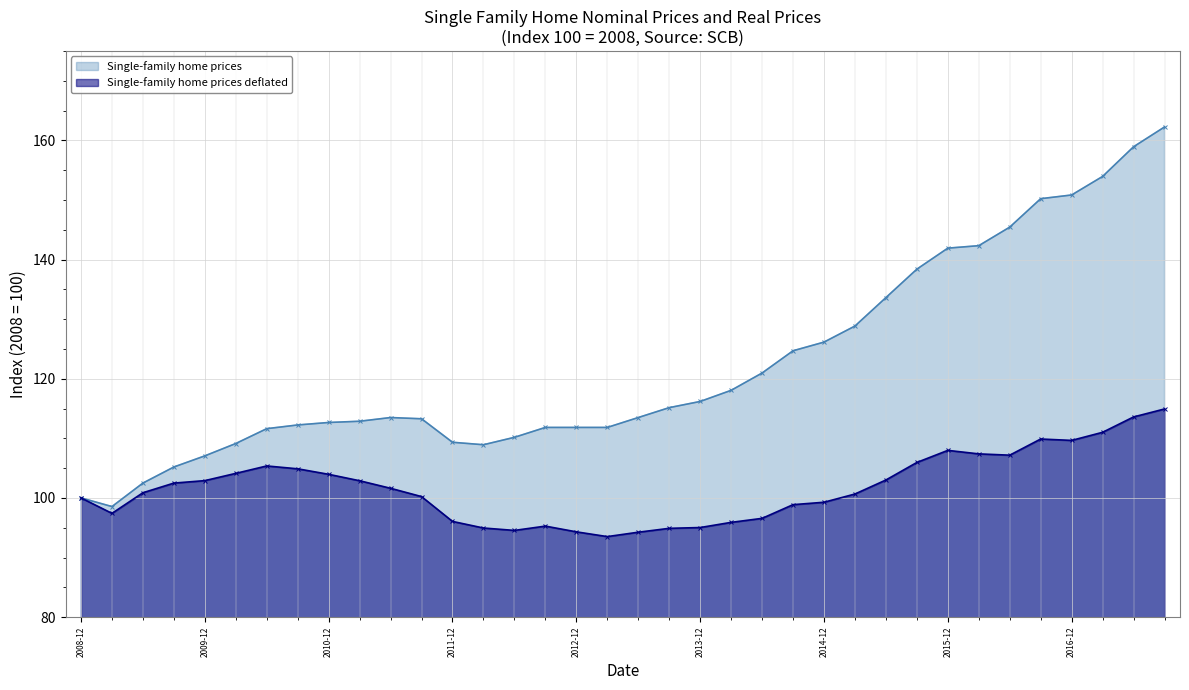

How many lines are shown in the chart?

2